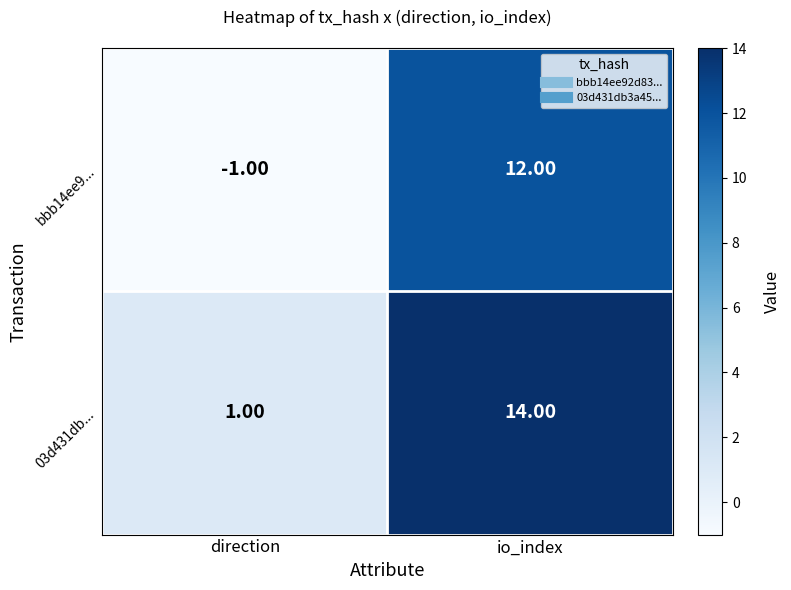

At which category does the chart reach its peak across all series?

io_index